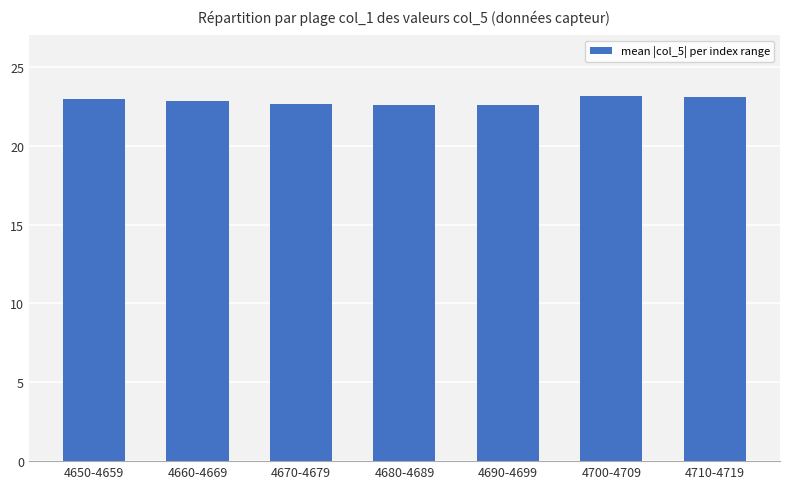

True or false: the data shows 40.8 at 4650-4659.

False